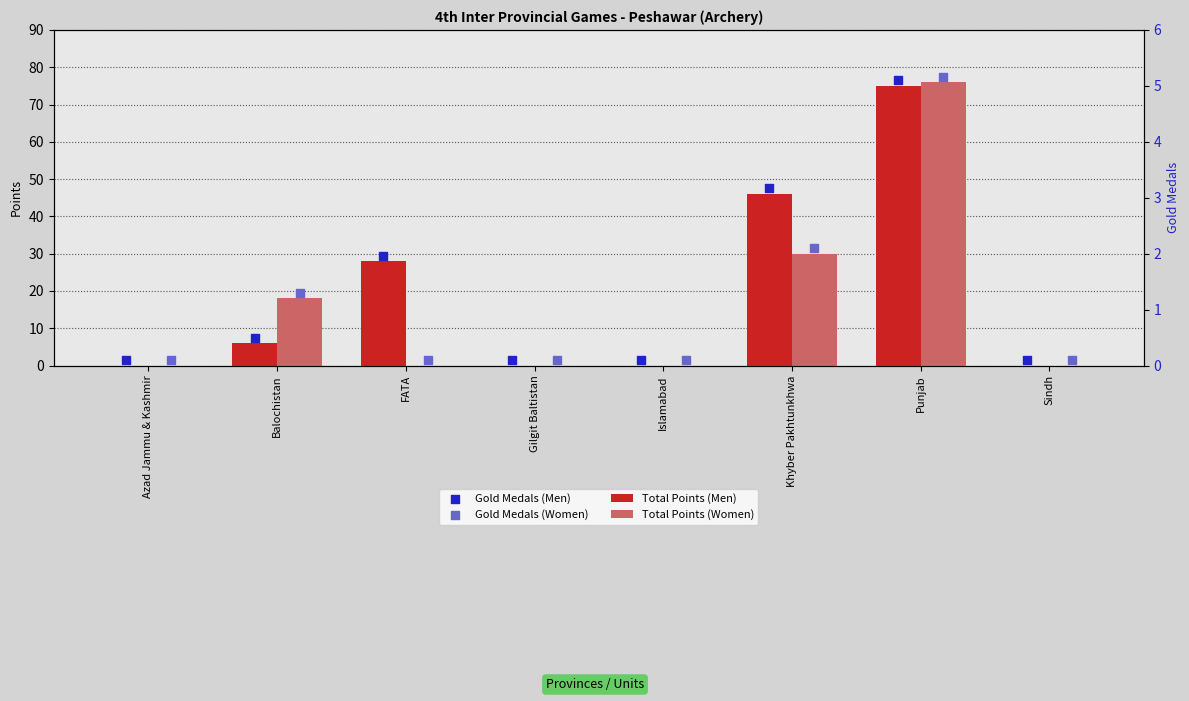

Which series has the largest total across all categories?

Gold Medals (Men)